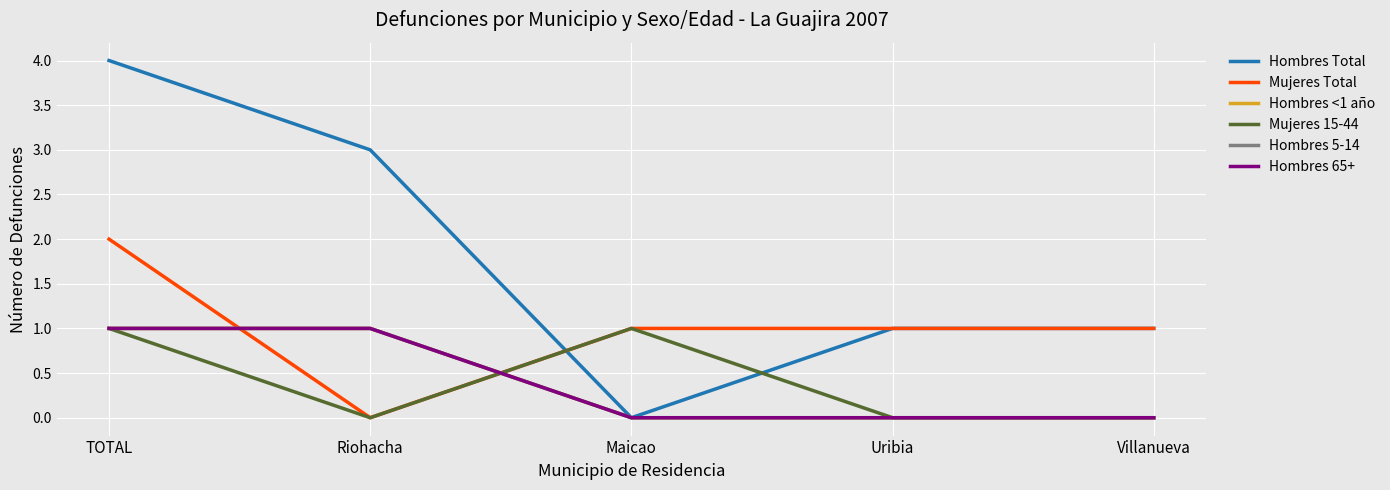

At which category does Mujeres 15-44 reach its first local valley?

Riohacha